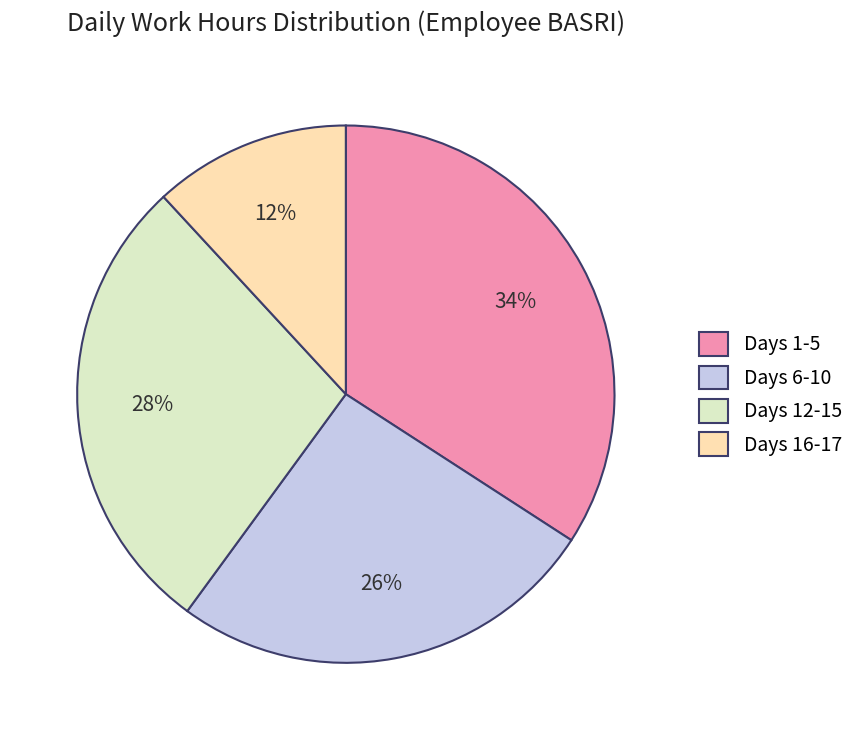

To the nearest percent, what is the difference between the Days 6-10 and Days 16-17 slice percentages?

14%